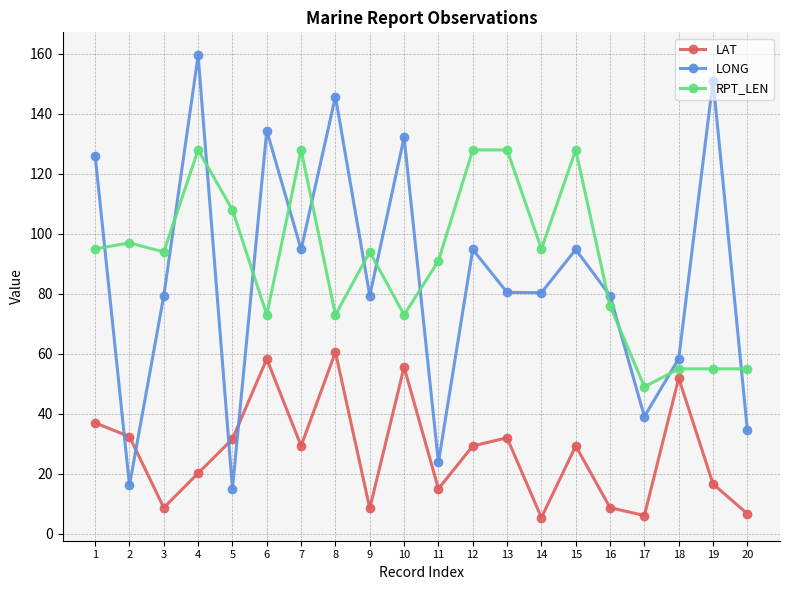

Is it true that LAT equals 78.1 at 6?

False